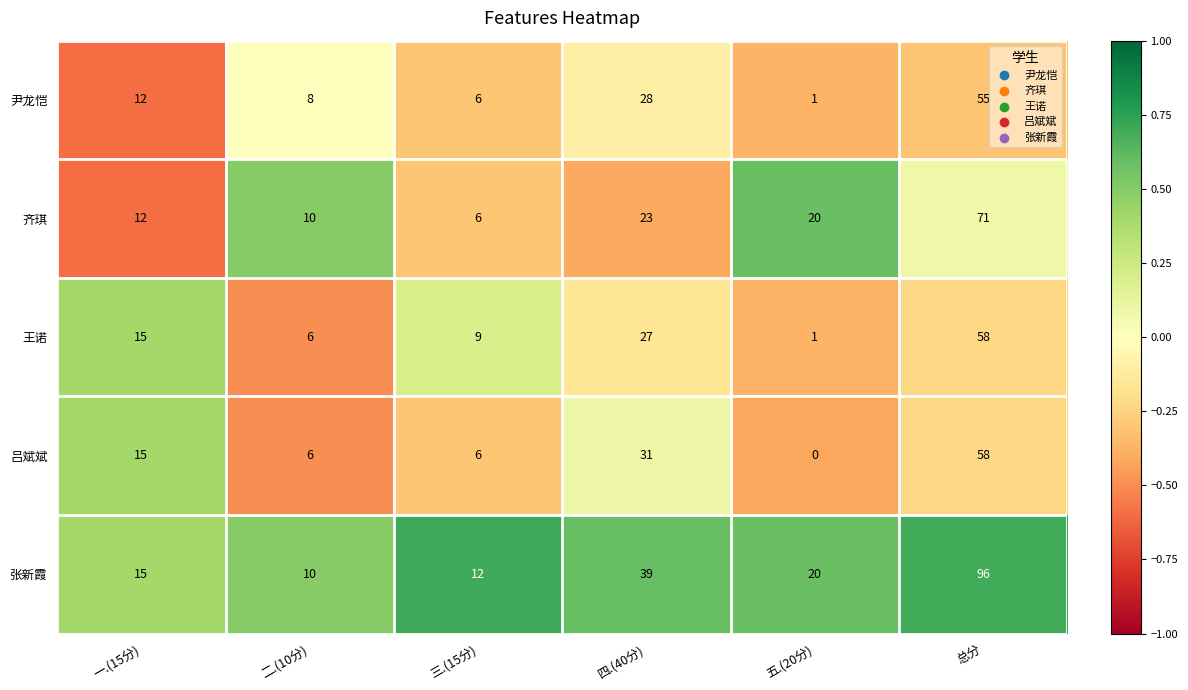

What is the maximum value for 张新霞?

96